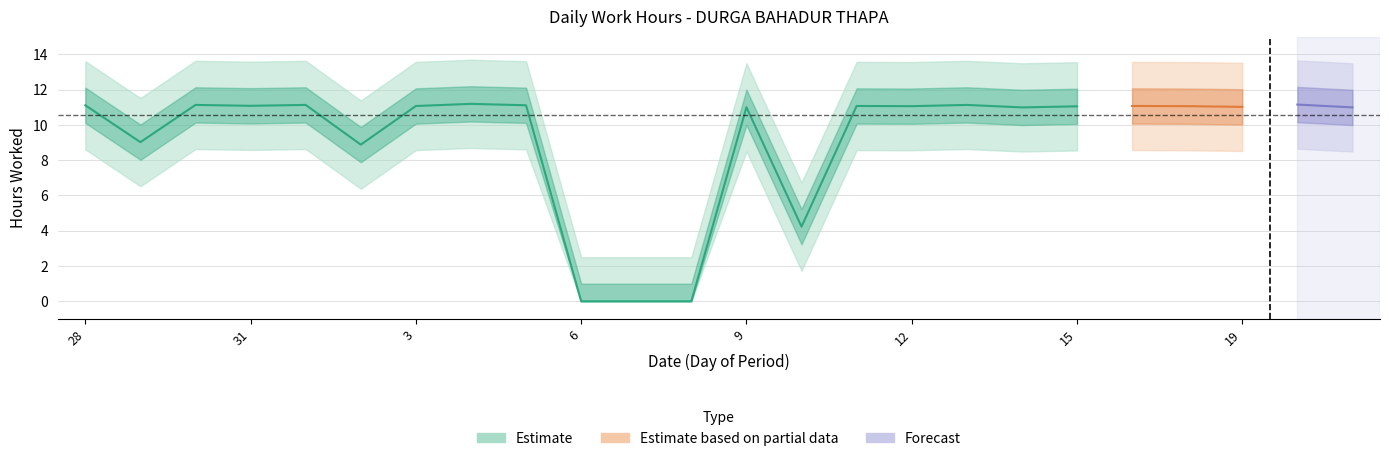

What position from the right is 18?

4